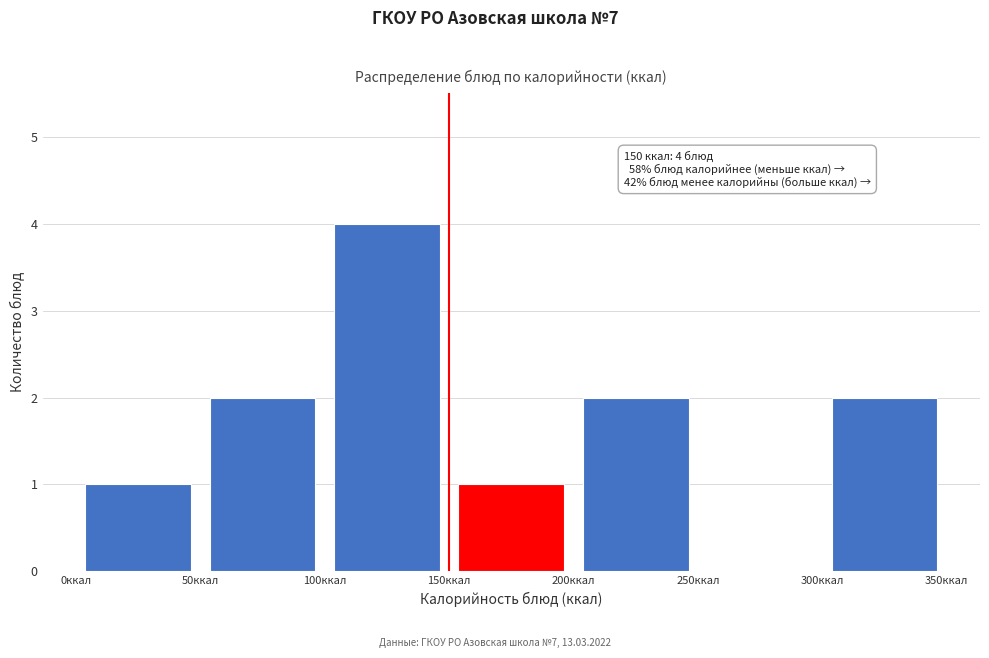

Which range on the x-axis has the tallest bar?

100 to 150